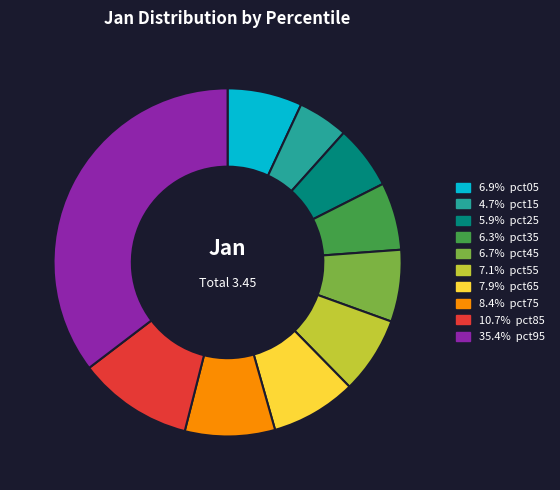

Is there any slice that represents more than half of the pie?

No